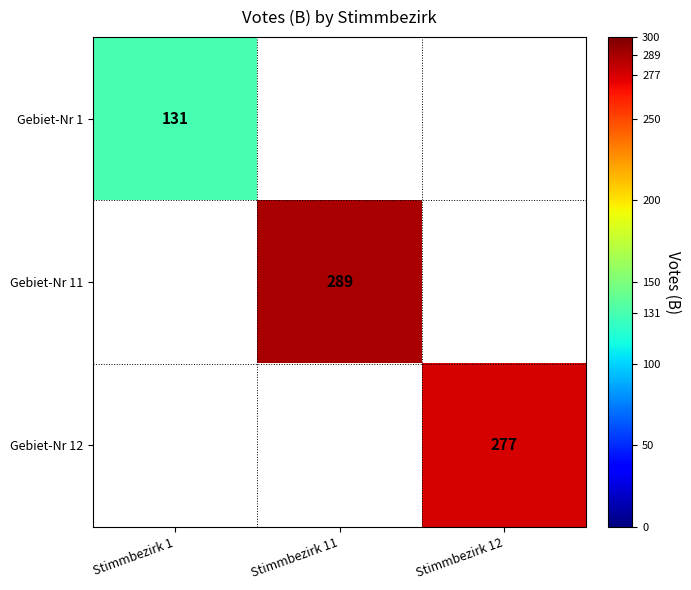

True or false: Gebiet-Nr 12 has a value of 277 at Stimmbezirk 12.

True